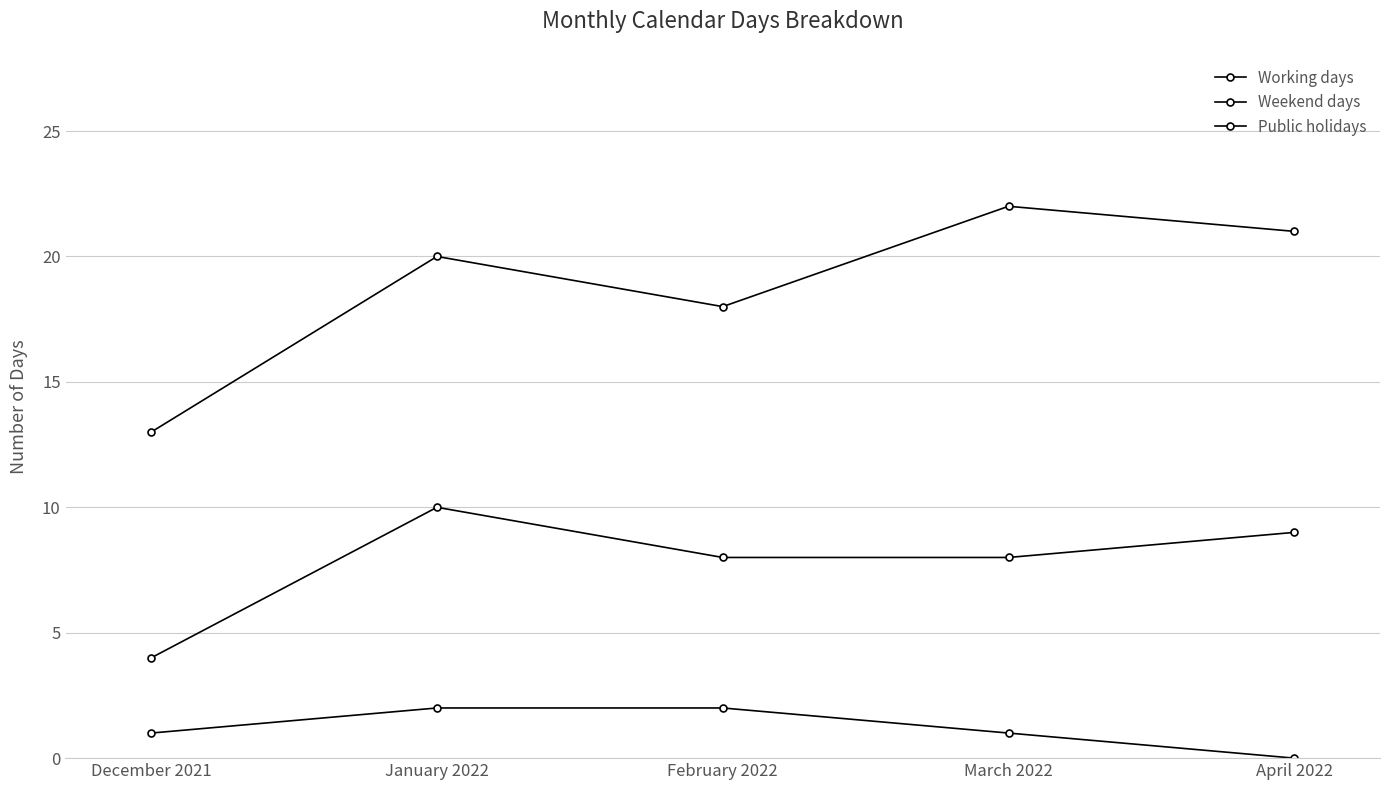

What is the maximum value shown in the chart?

22